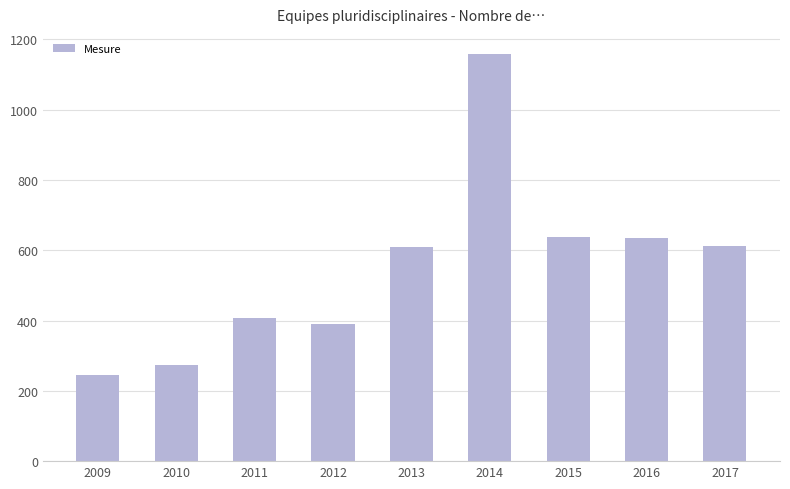

At which category does the chart reach its peak across all series?

2014